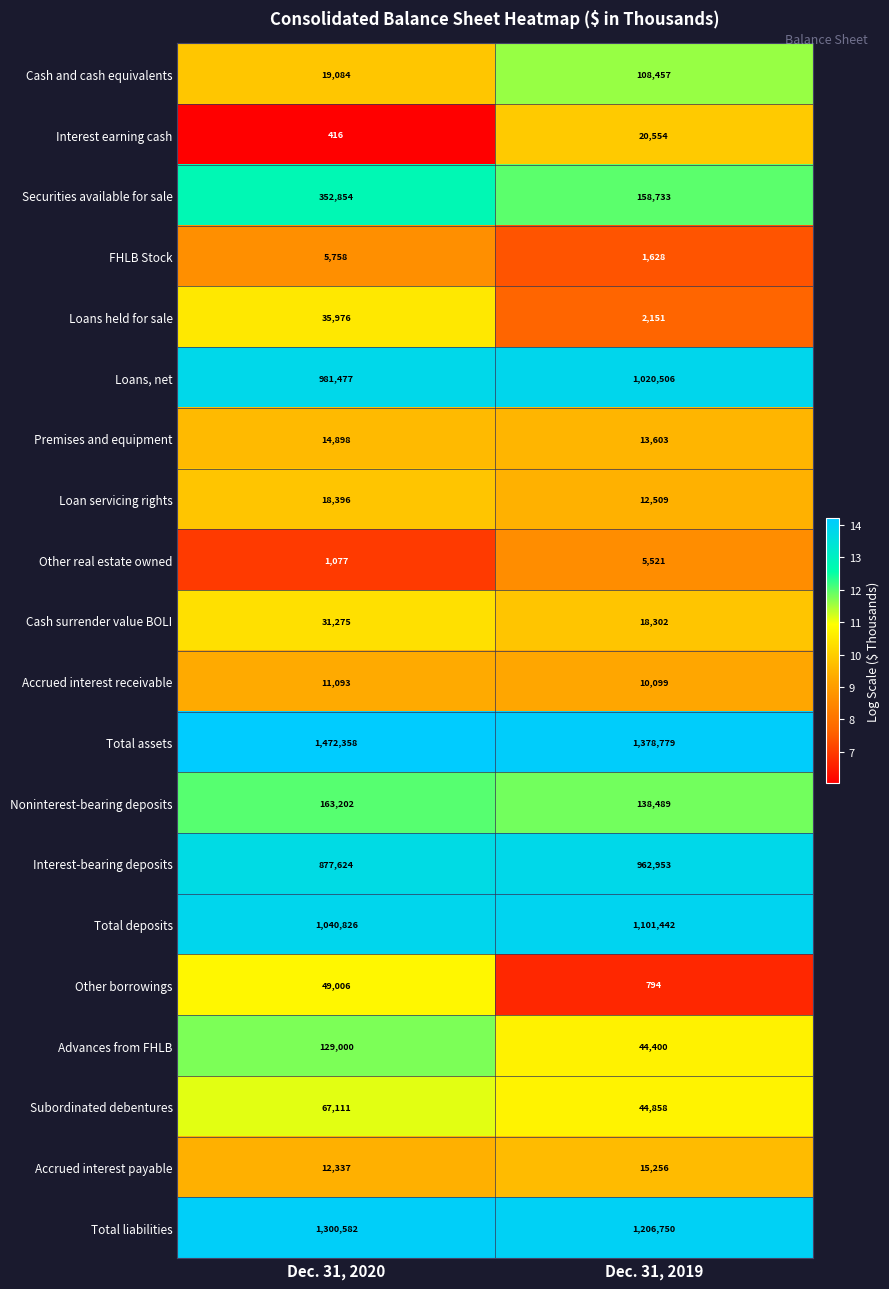

True or false: Accrued interest receivable has a value of 11093 at Dec. 31, 2020.

True